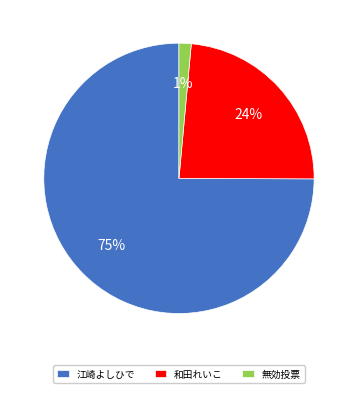

Which slice is the largest?

江崎よしひで